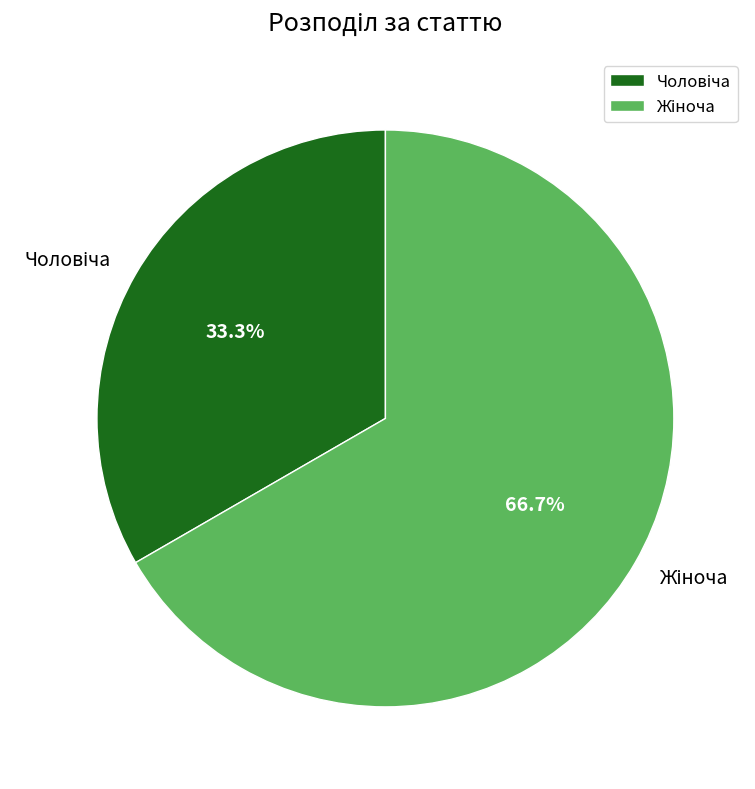

Count the number of slices in the pie.

2